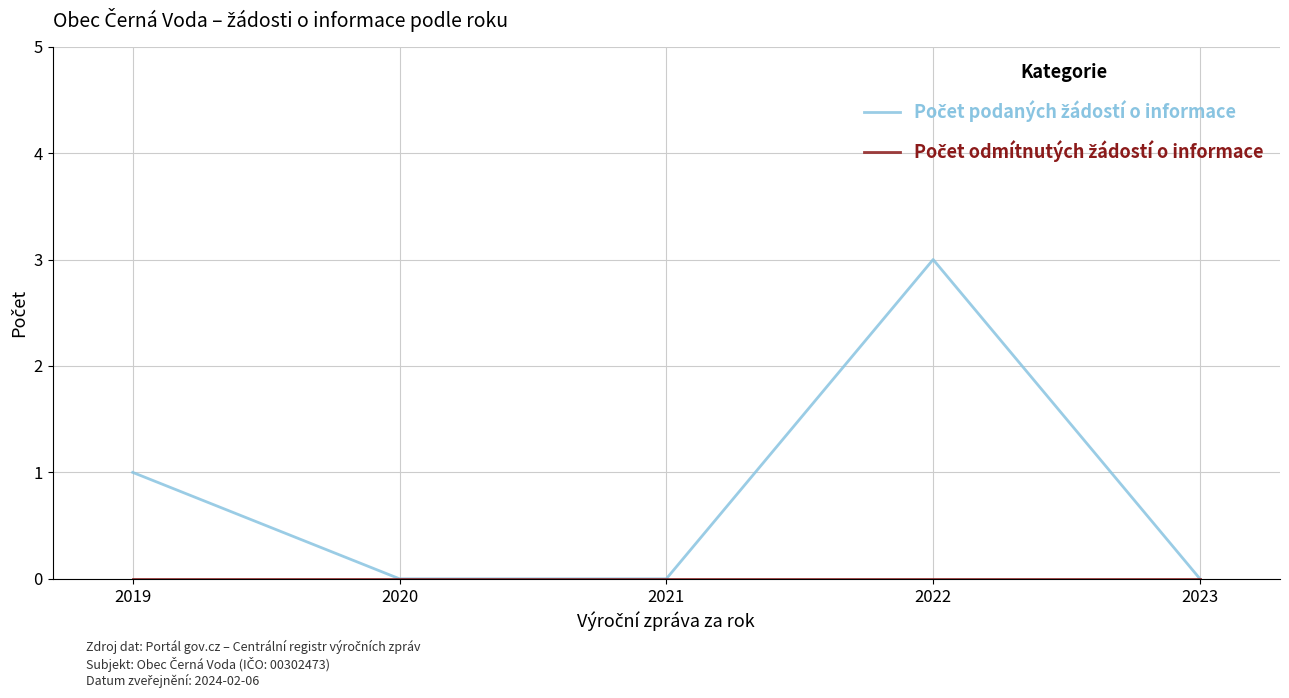

At which category is the sum across all series the highest?

2022